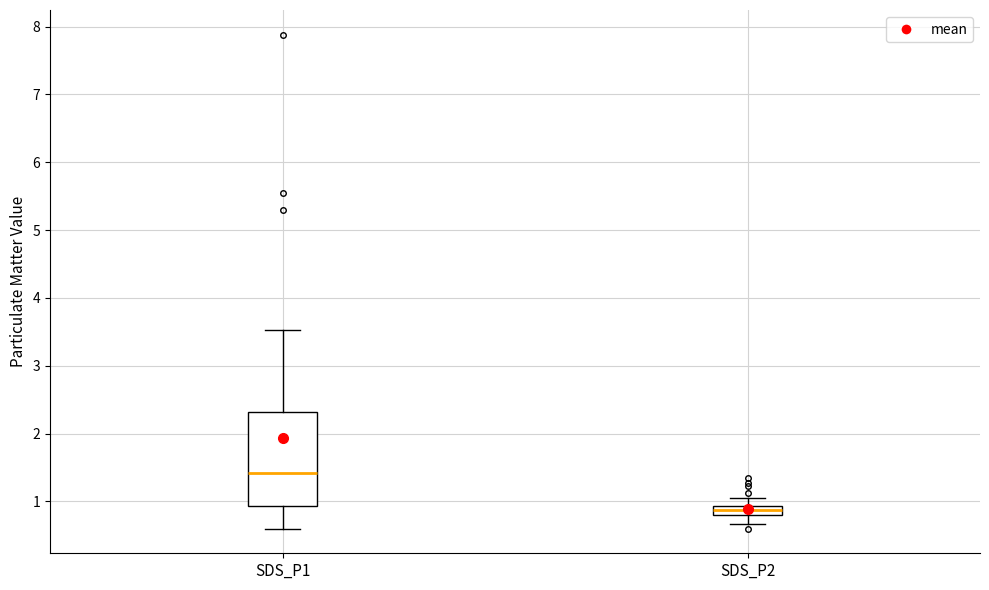

Which box's median line is the highest?

SDS_P1